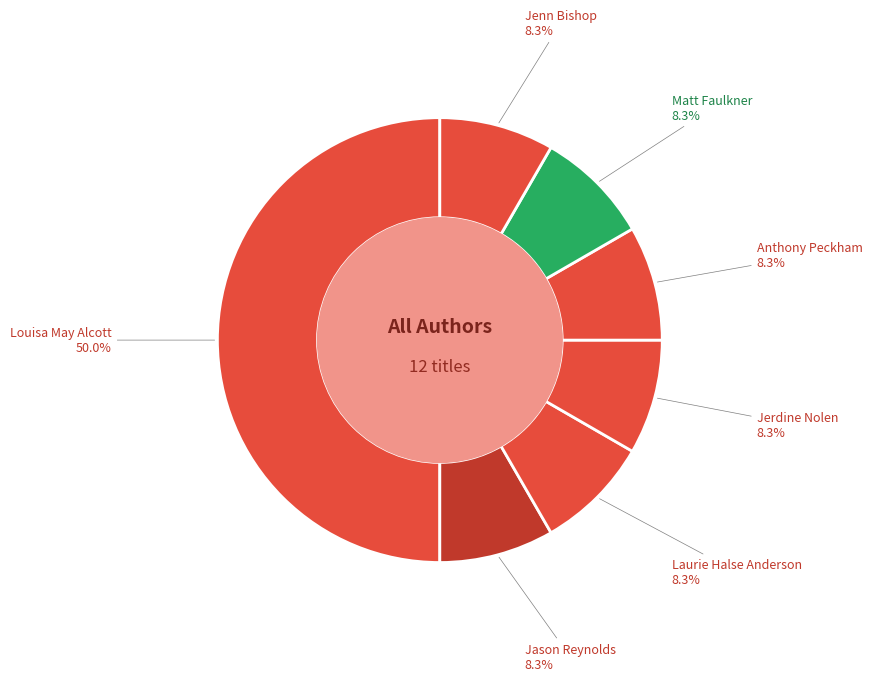

How many segments does this pie chart have?

7